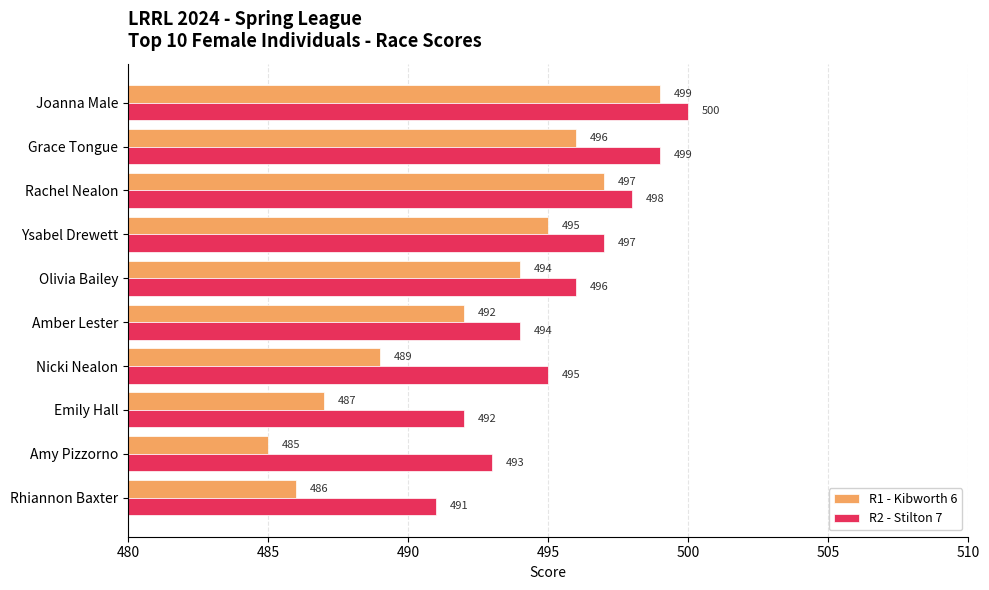

What is the difference between the maximum and minimum values in the R1 - Kibworth 6 series?

14